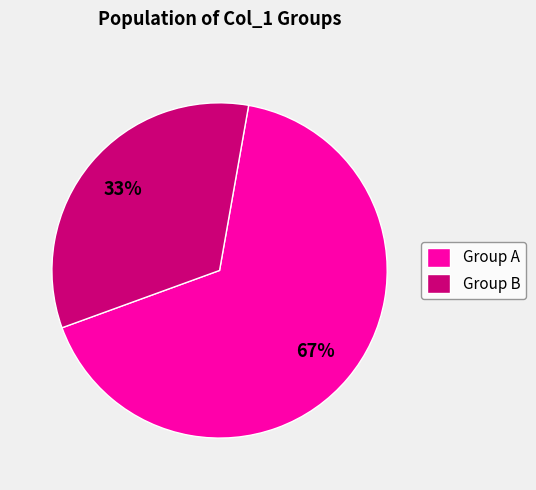

Which category has the smallest portion of the pie?

Group B